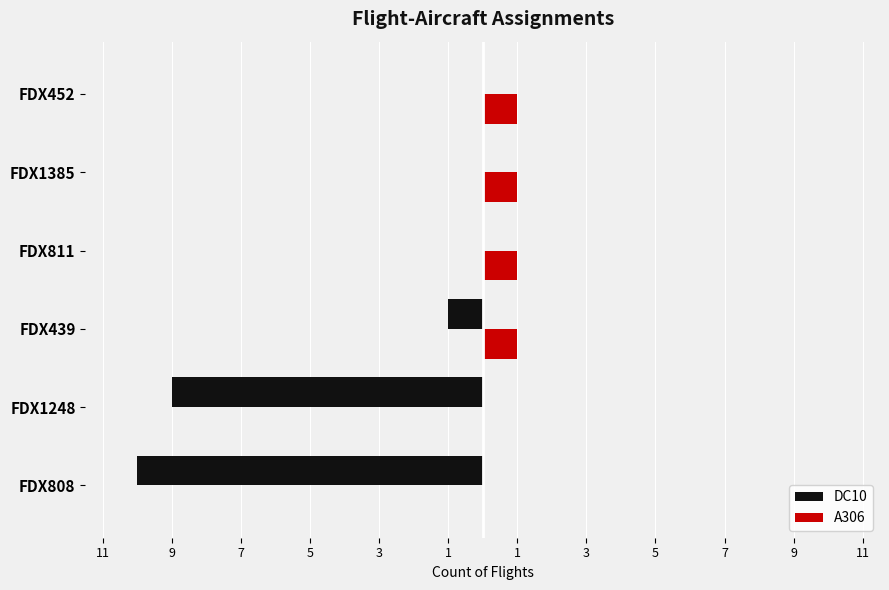

How many DC10 values are between -9 and 0?

5